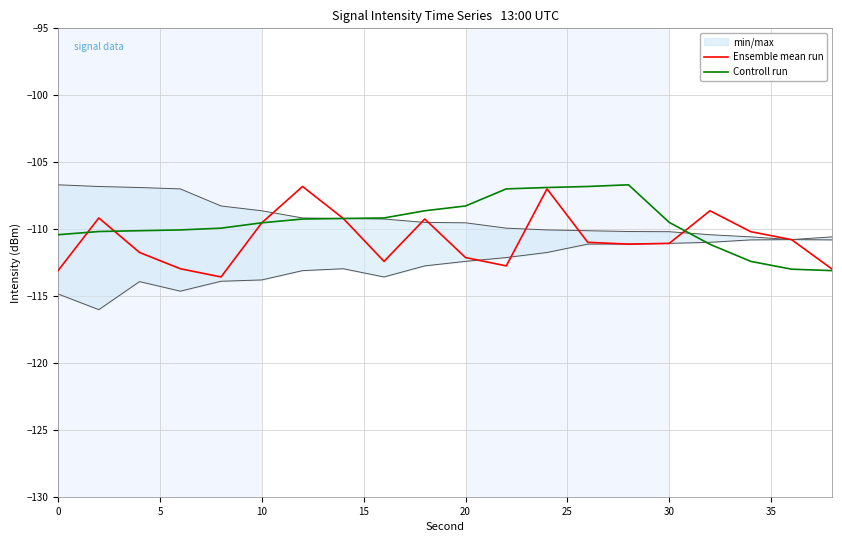

What is the highest value of the Ensemble mean run series?

-106.8